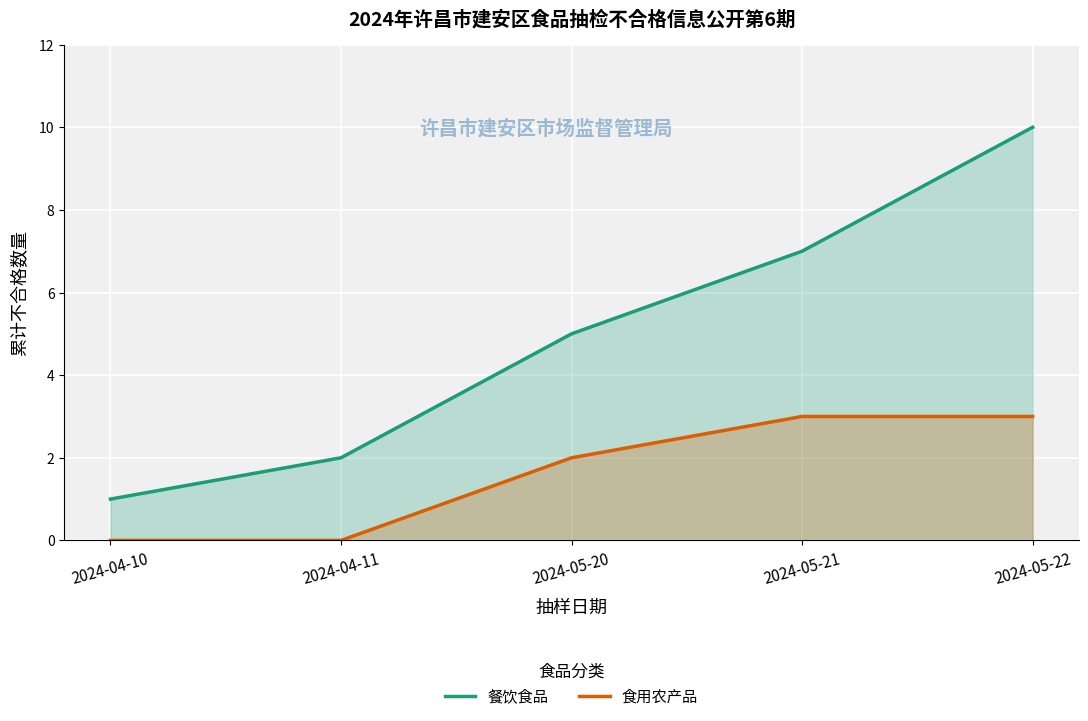

Is it true that 餐饮食品 equals 9 at 2024-05-20?

False